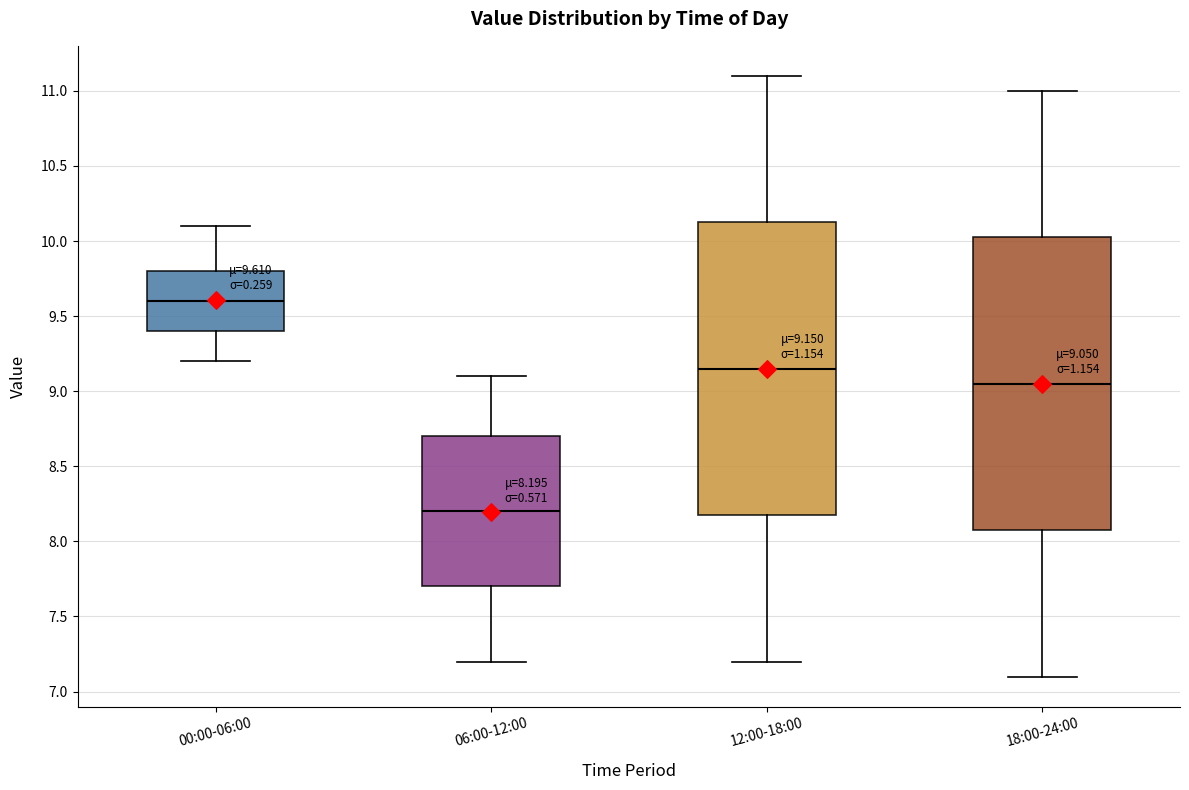

Which box's median line is the highest?

00:00-06:00